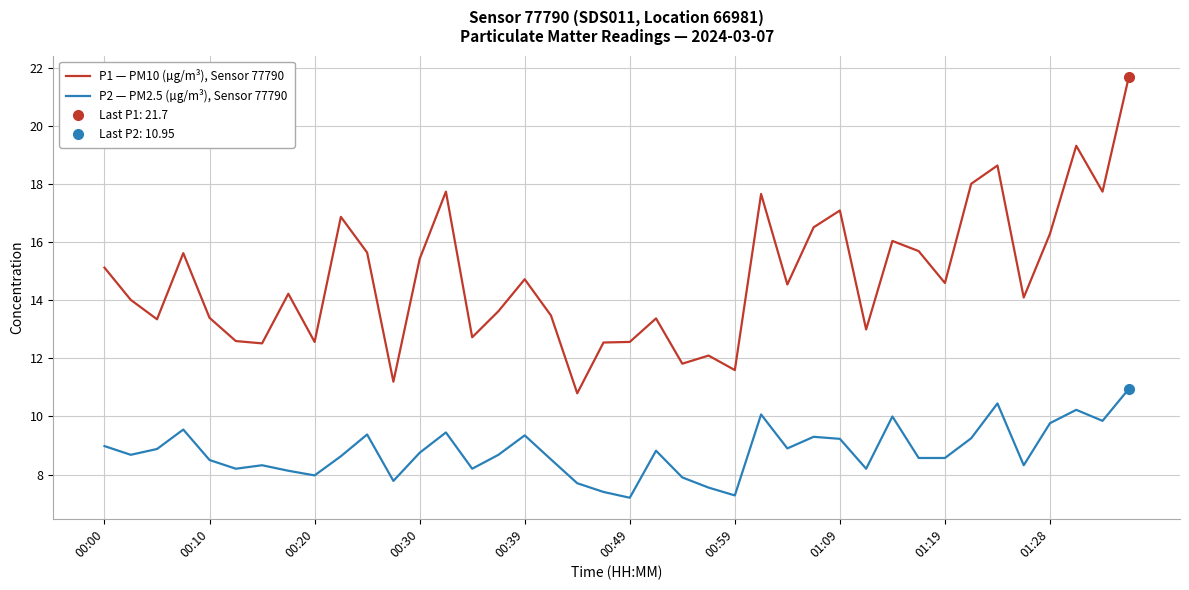

How many interior local valleys does the P2 — PM2.5 (µg/m³), Sensor 77790 series have?

11